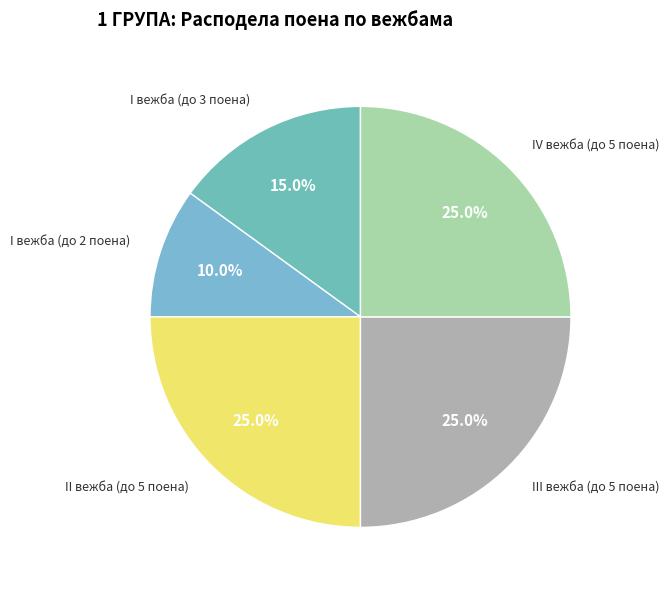

How many segments does this pie chart have?

5